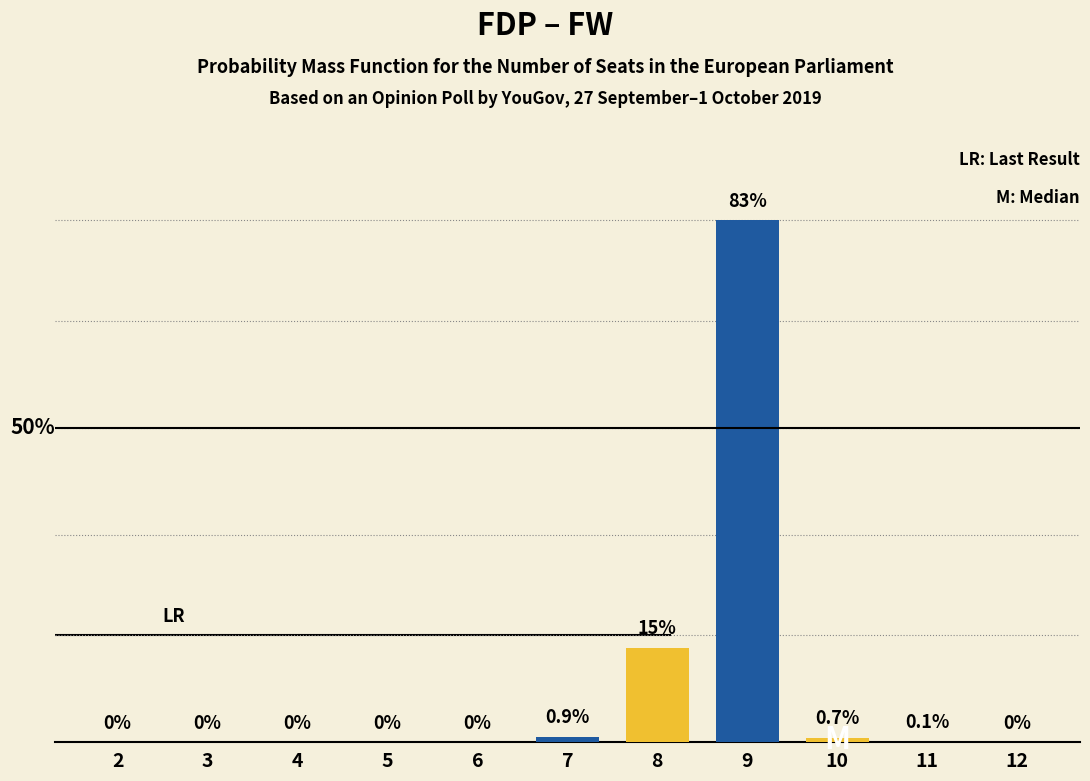

Count the number of values greater than 0.

5